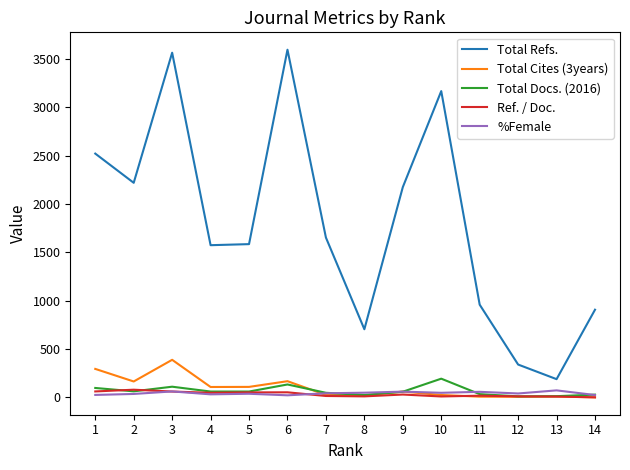

What is the maximum value shown in the chart?

3594